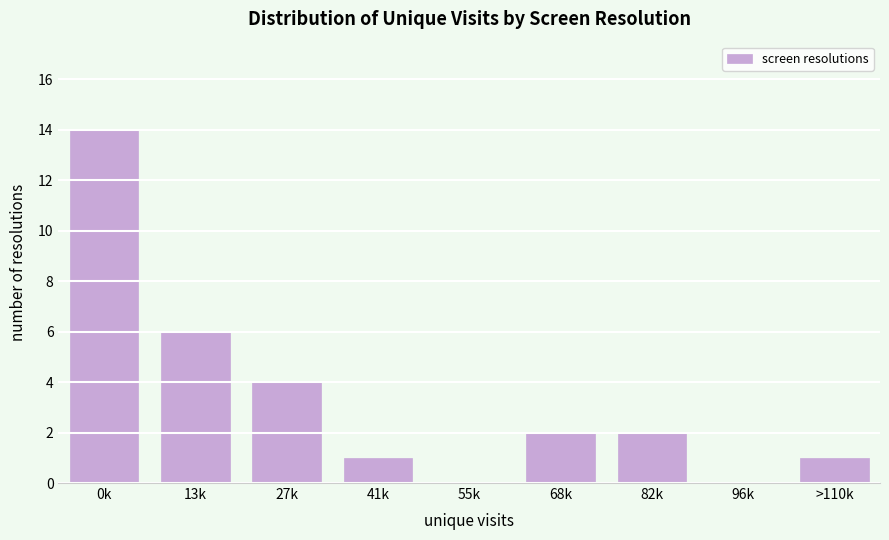

Reading left to right, extract all data points from this chart.

0k=14	13k=6	27k=4	41k=1	55k=0	68k=2	82k=2	96k=0	>110k=1